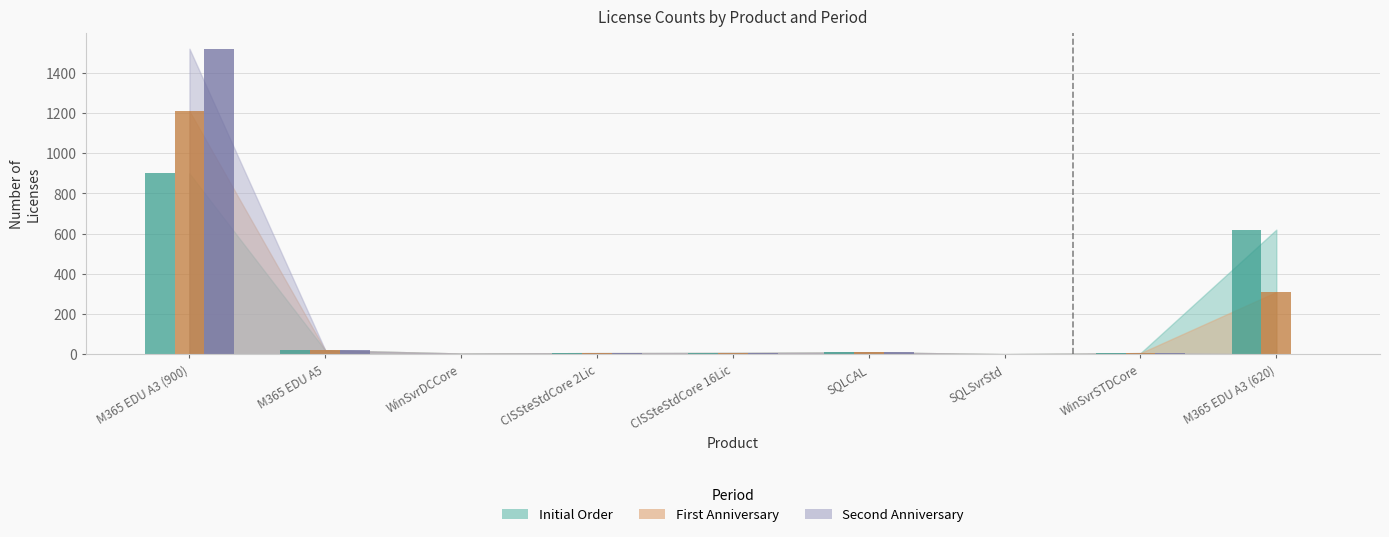

What is the difference between the maximum and second lowest values in the Second Anniversary series?

1519